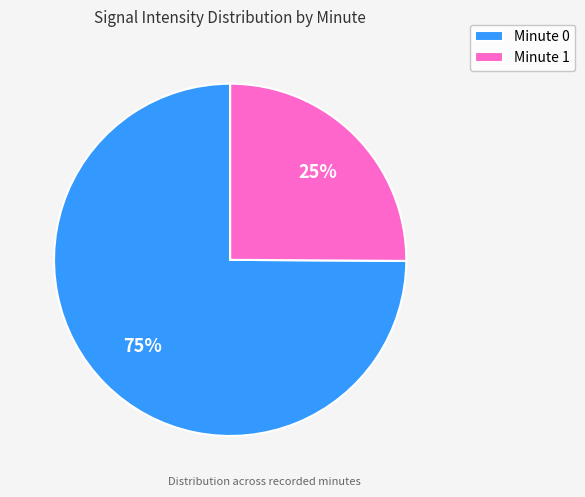

Does Minute 0 represent more than half of the total?

Yes